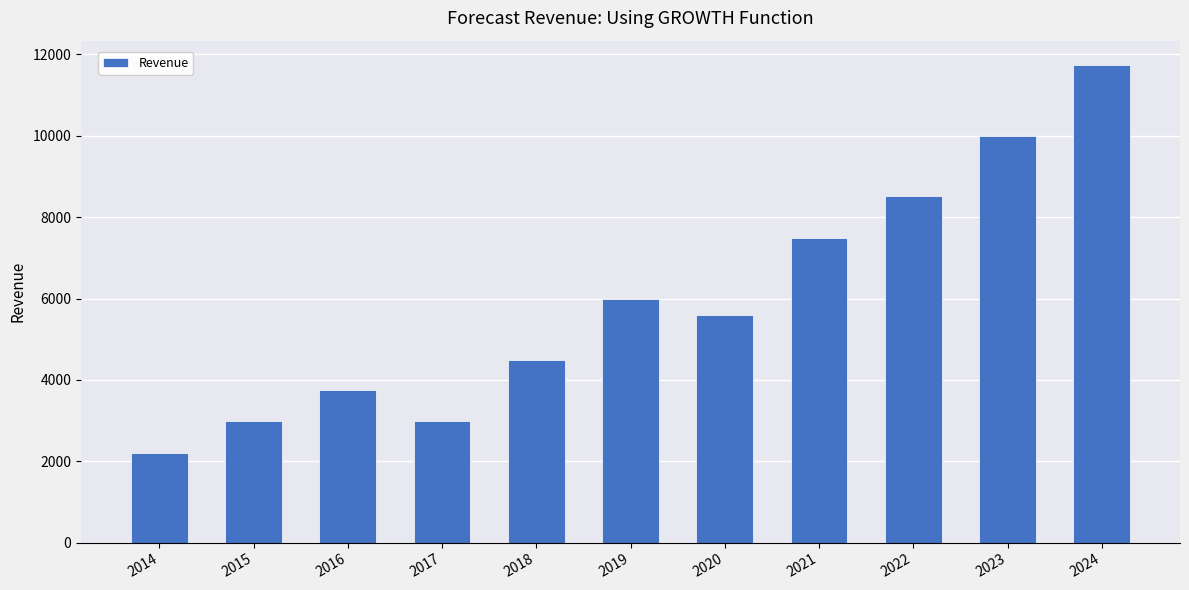

Are the bars horizontal?

No